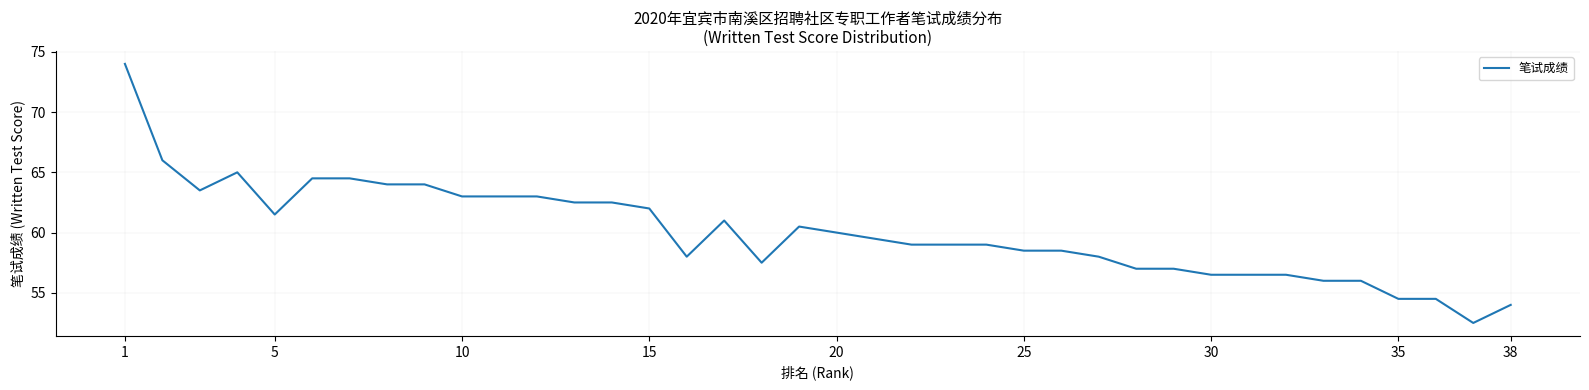

What is the smallest value displayed?

52.5